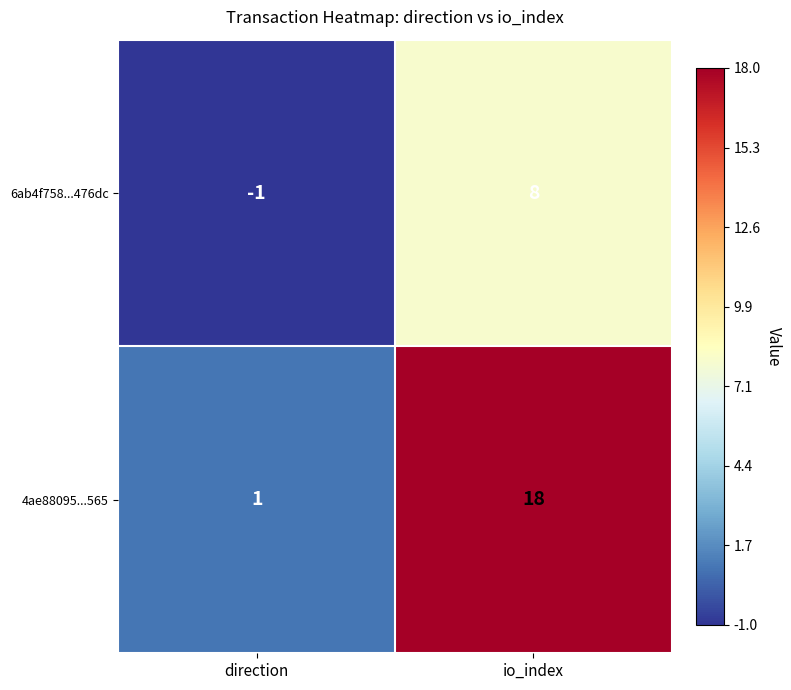

The value of 4ae88095...565 at direction is 1. True or false?

True